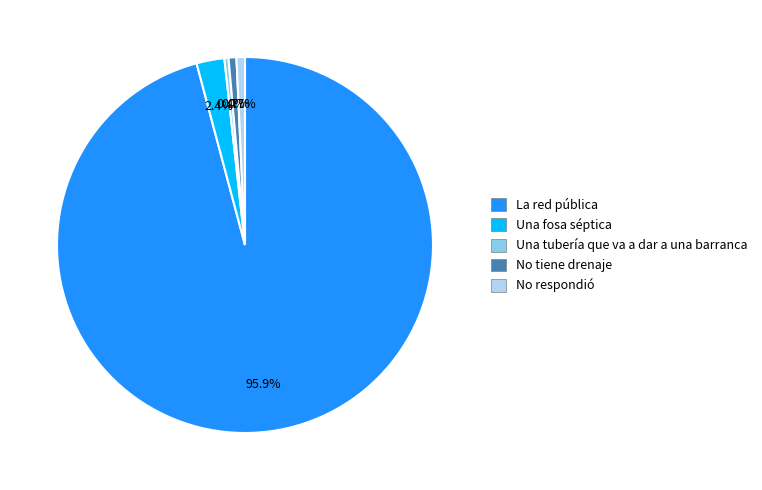

Is there any slice that represents more than half of the pie?

Yes